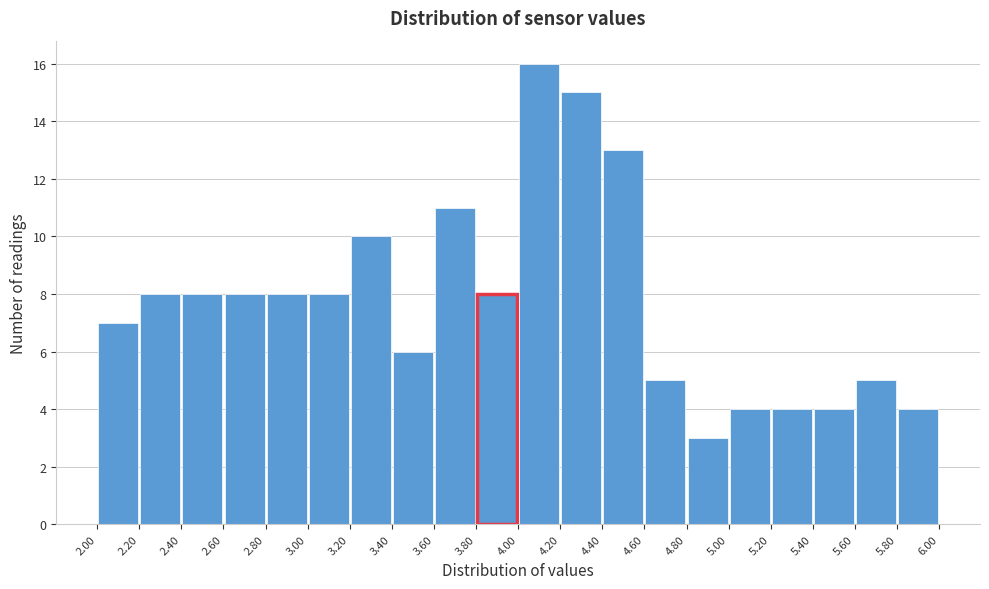

Over which range of the x-axis is the bar tallest?

4.00 to 4.20